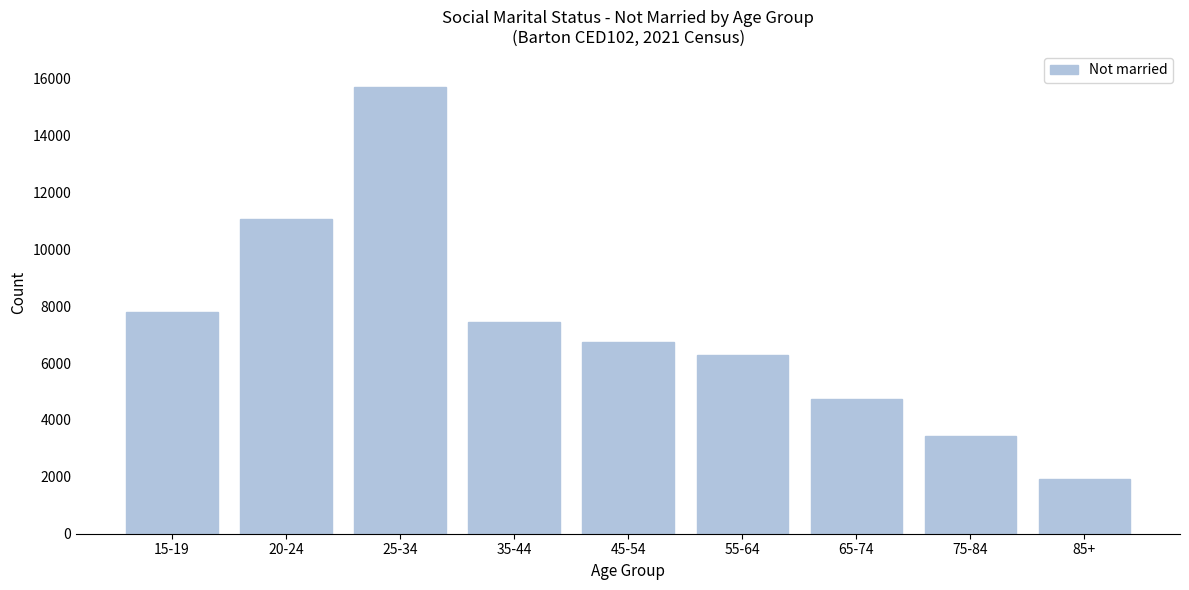

Reading left to right, list all the values displayed in this chart.

15-19=7779	20-24=11059	25-34=15711	35-44=7439	45-54=6746	55-64=6265	65-74=4747	75-84=3426	85+=1940